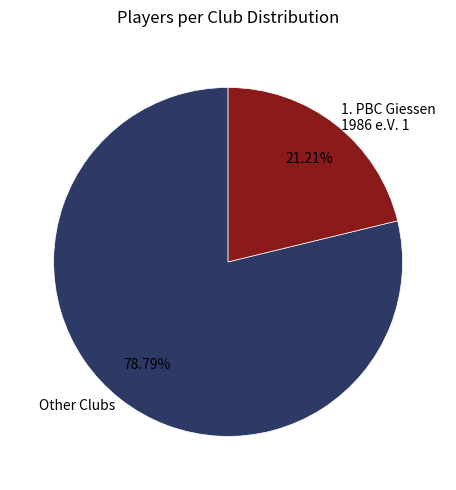

Between 1. PBC Giessen 1986 e.V. 1 and Other Clubs, which is larger?

Other Clubs